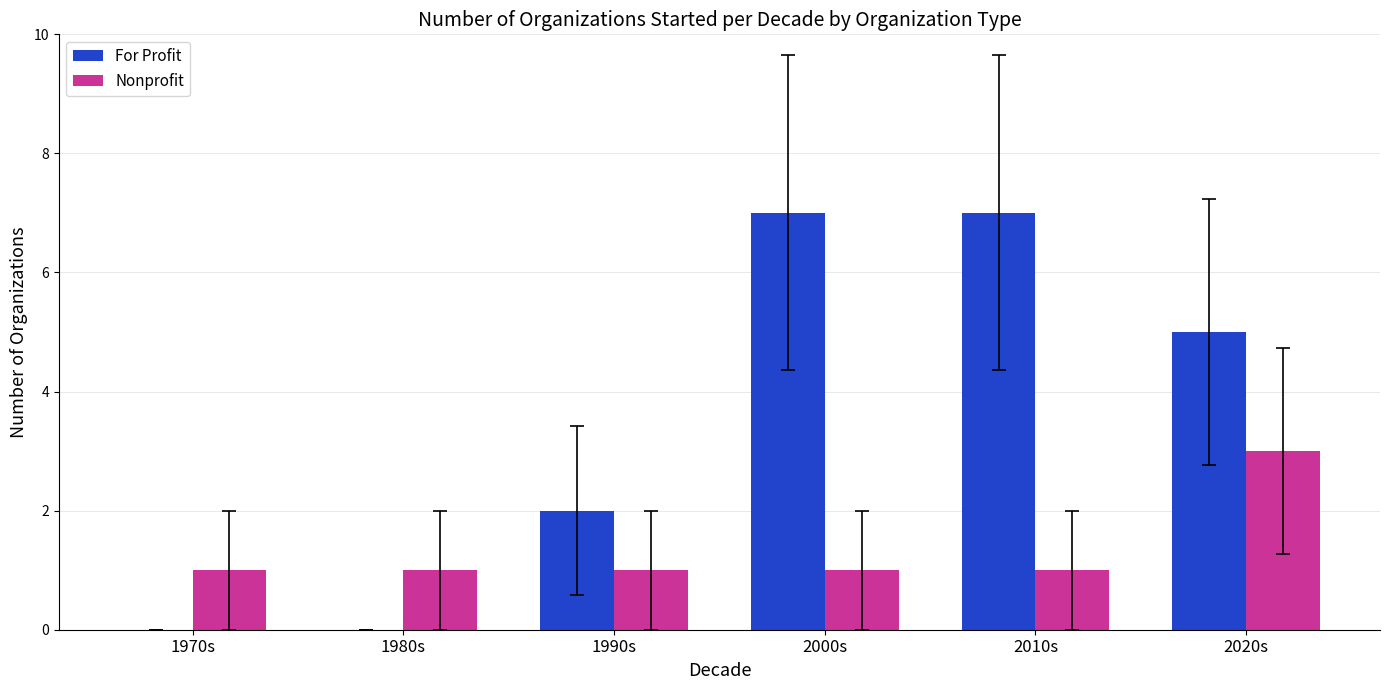

What is the sum of all For Profit values?

21